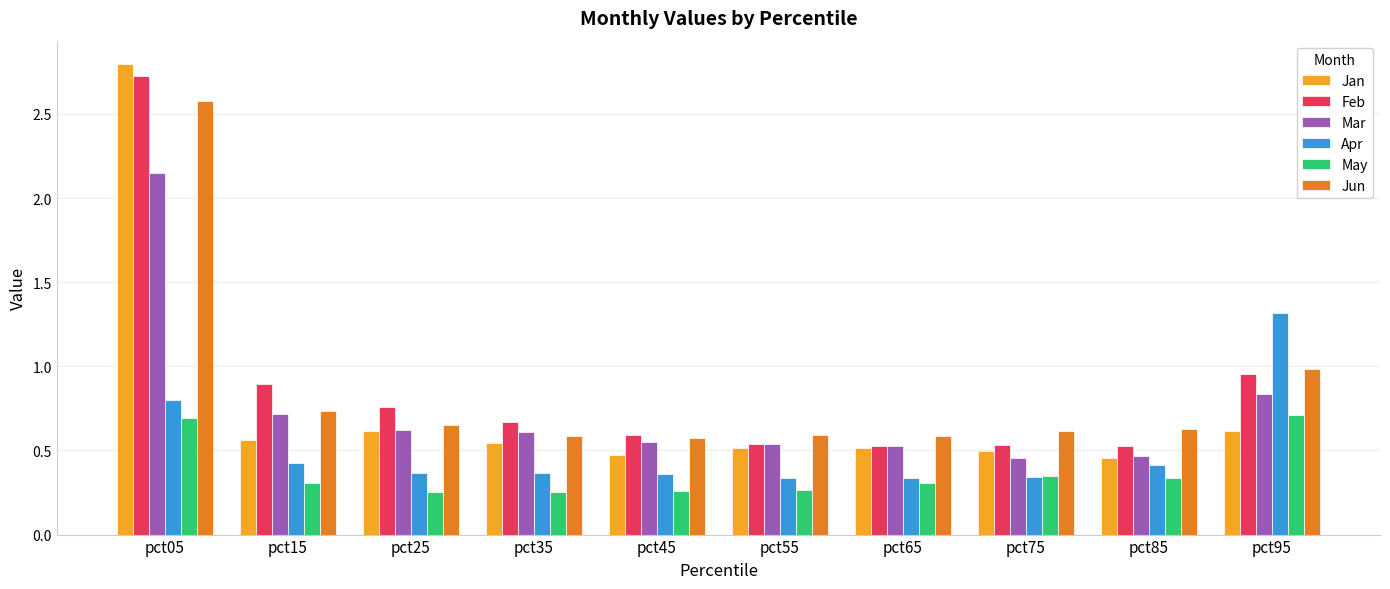

The value of Mar at pct95 is 1.1. True or false?

False